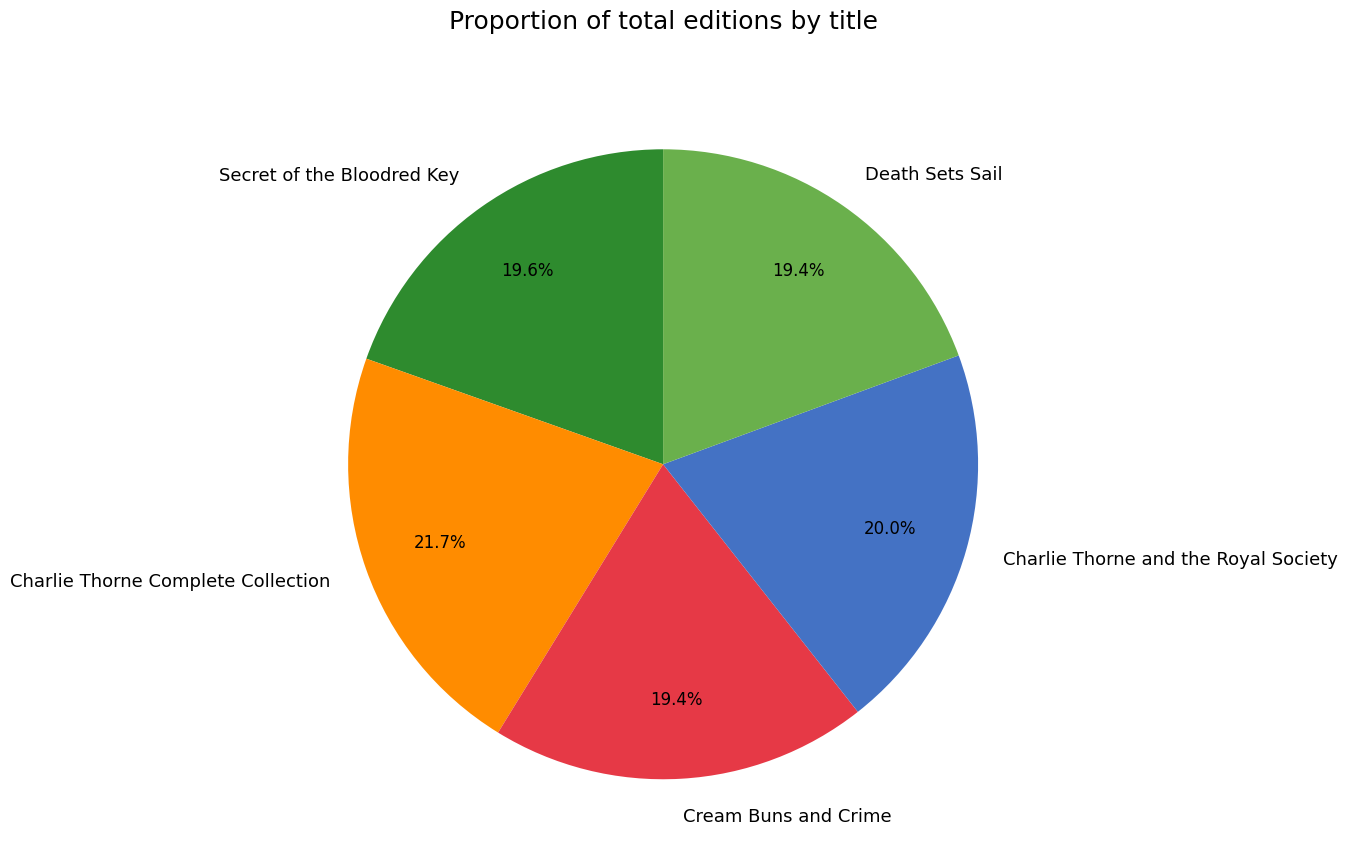

Which has a higher value, Charlie Thorne and the Royal Society or Cream Buns and Crime?

Charlie Thorne and the Royal Society